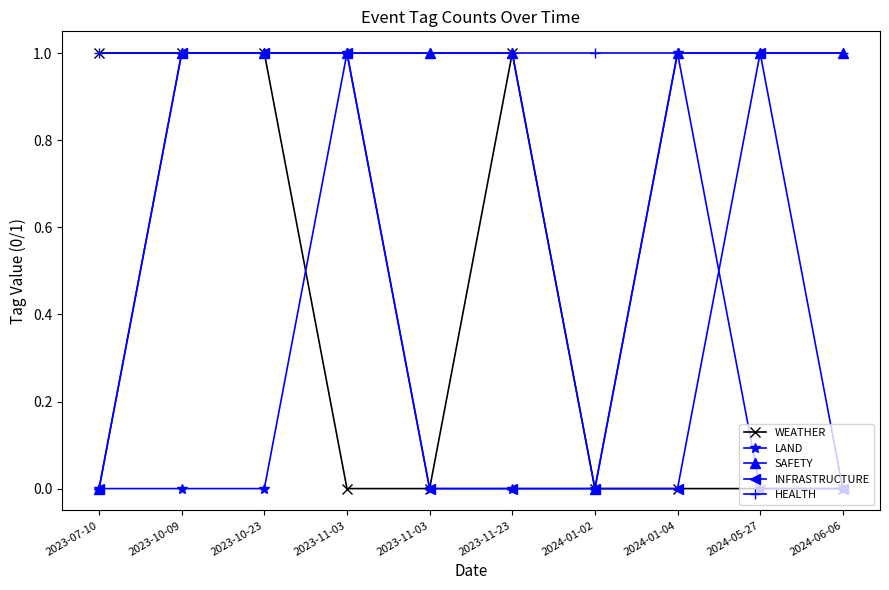

How many series are shown in this chart?

5